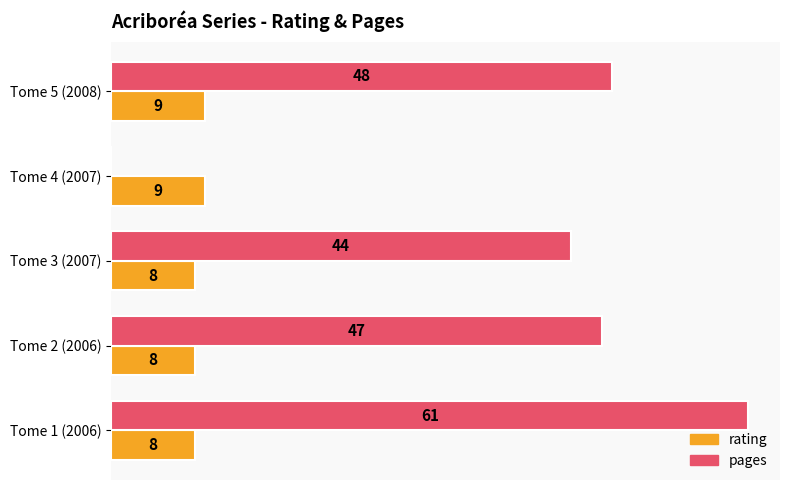

Which series changed the most between Tome 4 (2007) and Tome 1 (2006)?

pages